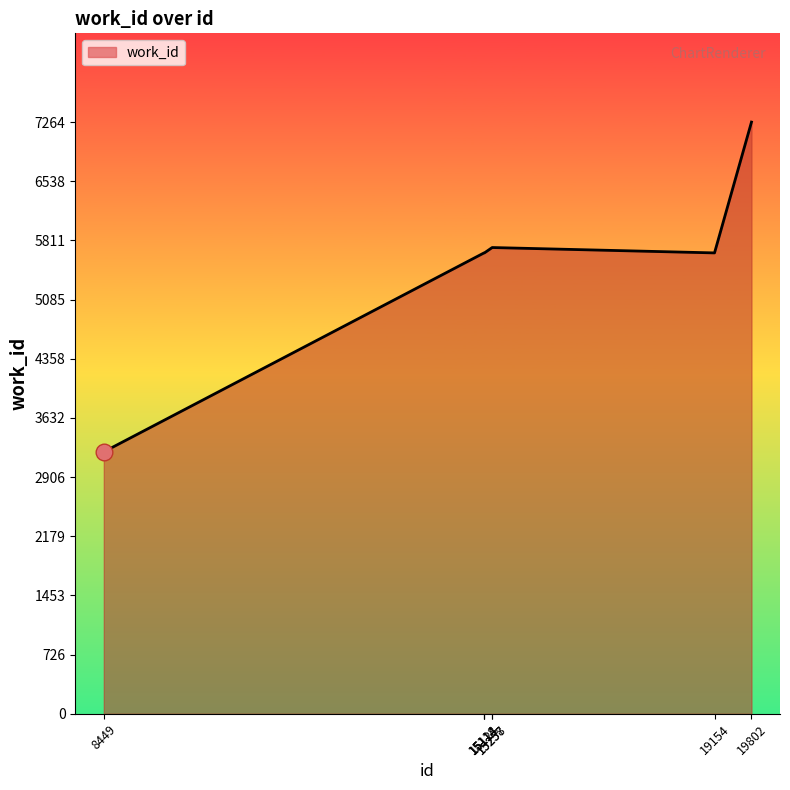

The value at 19802 is 7264. True or false?

True